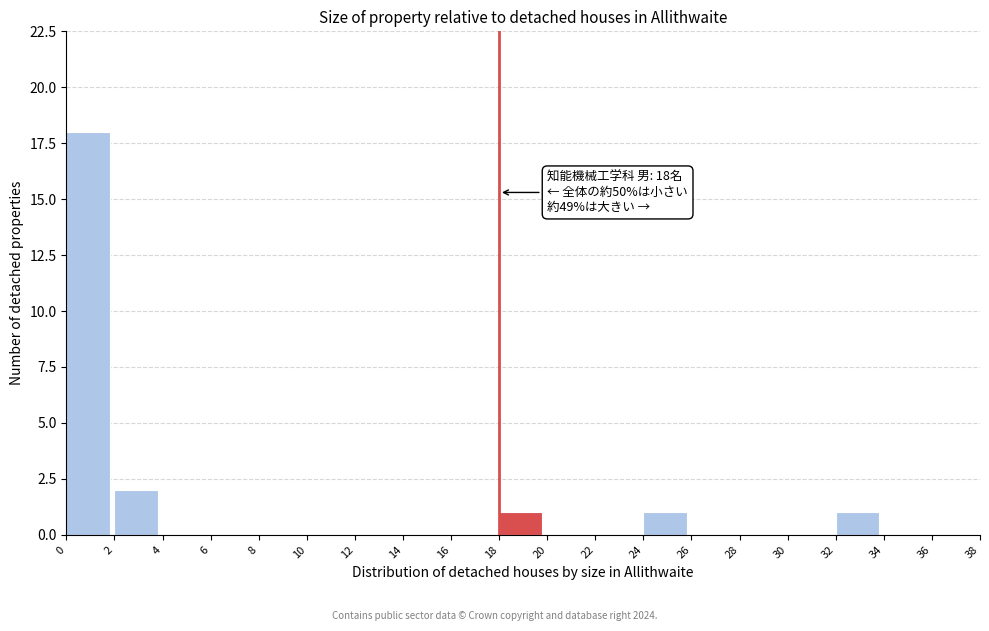

Over which range of the x-axis is the bar tallest?

0 to 2